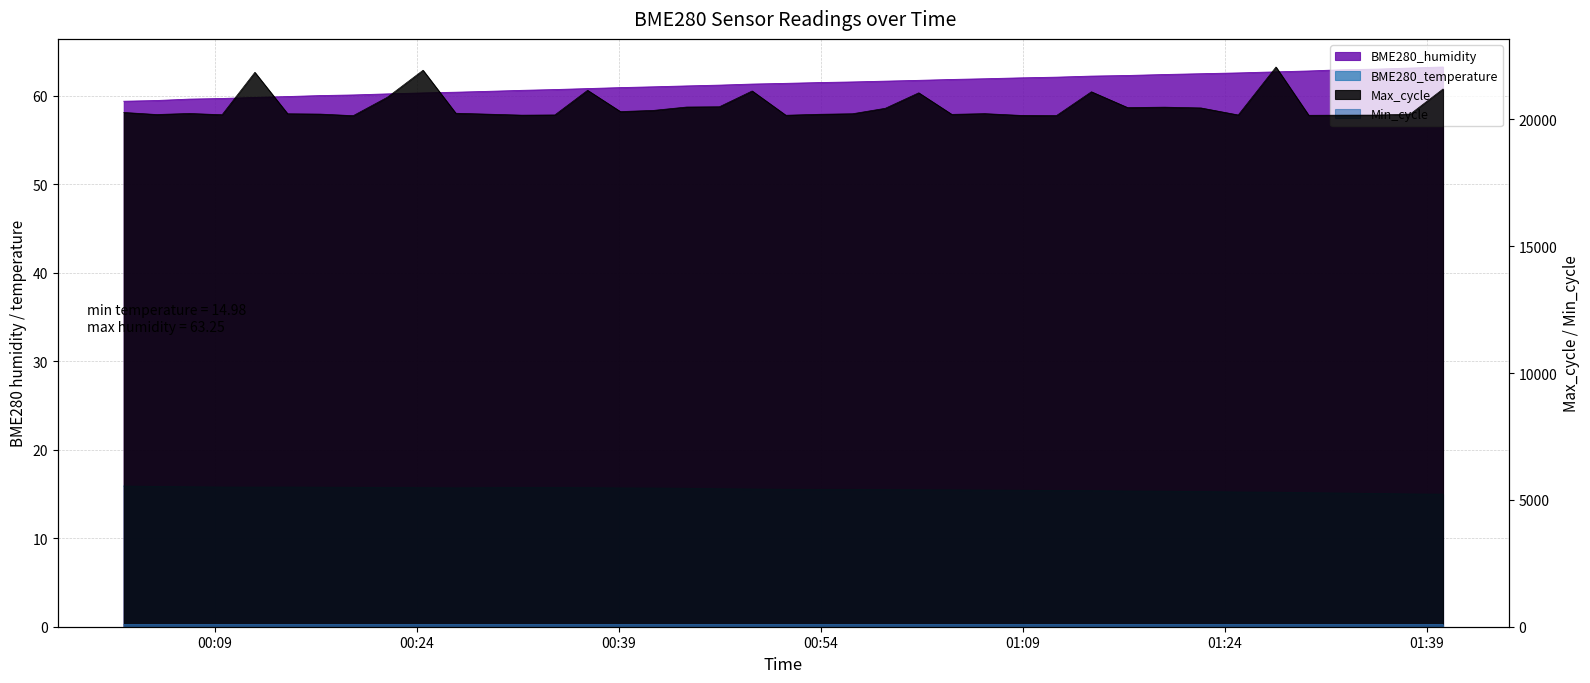

Reading left to right, list all the values displayed in this chart.

BME280_temperature: 15.9	15.8	15.8	15.8	15.8	15.8	15.8	15.8	15.7	15.7	15.7	15.7	15.7	15.7	15.7	15.7	15.7	15.6	15.6	15.6	15.5	15.5	15.5	15.5	15.5	15.5	15.4	15.4	15.4	15.4	15.3	15.3	15.3	15.2	15.2	15.1	15.1	15.1	15.0	15.0
BME280_humidity: 59.4	59.5	59.6	59.7	59.8	59.9	60.0	60.1	60.2	60.3	60.4	60.5	60.6	60.7	60.8	60.9	61.0	61.1	61.2	61.3	61.4	61.5	61.6	61.6	61.7	61.8	61.9	62.0	62.1	62.2	62.3	62.4	62.5	62.6	62.7	62.8	62.9	63.0	63.1	63.2
Min_cycle: 82.0	83.0	83.0	83.0	83.0	83.0	83.0	83.0	83.0	83.0	83.0	83.0	83.0	83.0	83.0	83.0	83.0	83.0	83.0	83.0	83.0	83.0	83.0	83.0	83.0	83.0	83.0	83.0	83.0	83.0	83.0	83.0	83.0	83.0	83.0	83.0	82.0	83.0	83.0	83.0
Max_cycle: 20271.0	20190.0	20231.0	20181.0	21853.0	20219.0	20207.0	20144.0	20870.0	21935.0	20240.0	20203.0	20165.0	20173.0	21144.0	20306.0	20352.0	20485.0	20495.0	21118.0	20161.0	20199.0	20220.0	20435.0	21045.0	20196.0	20224.0	20156.0	20146.0	21086.0	20464.0	20480.0	20449.0	20172.0	22063.0	20159.0	20165.0	20168.0	20208.0	21196.0